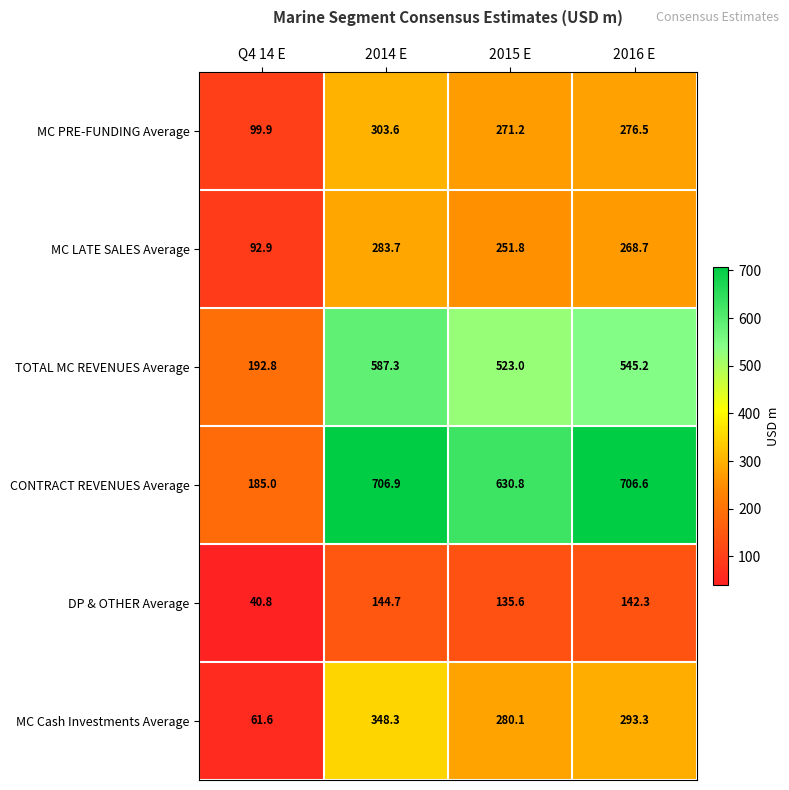

Which category has the lowest value across all series?

Q4 14 E